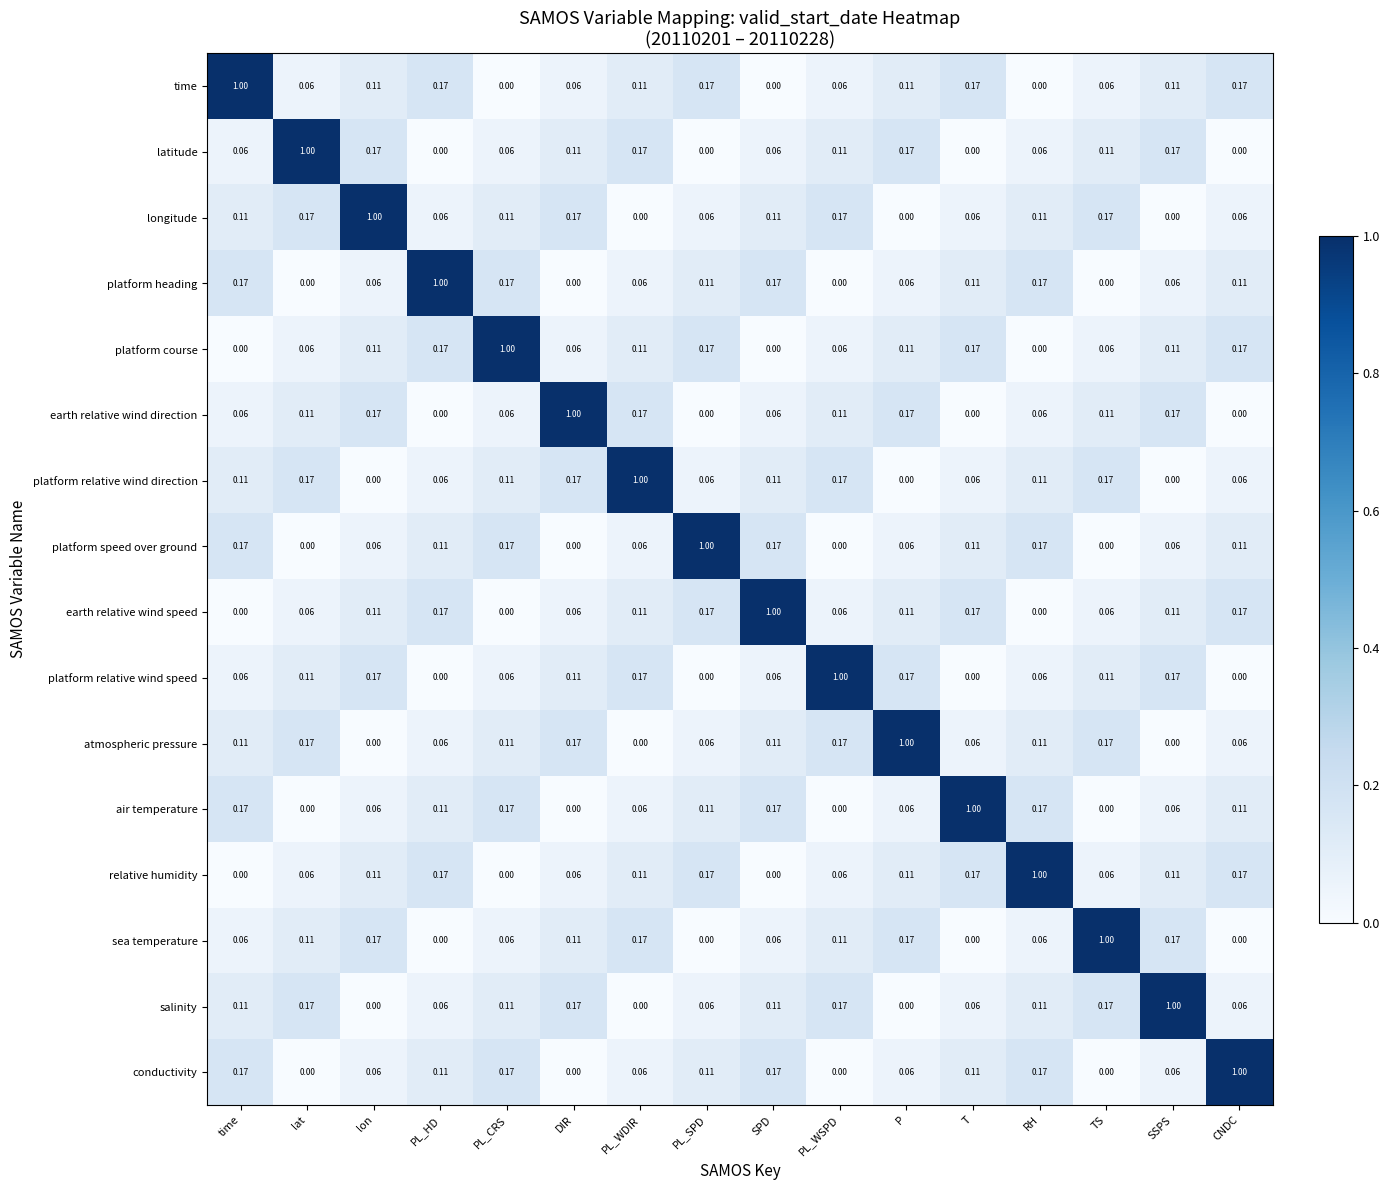

Count the number of data series in this chart.

16